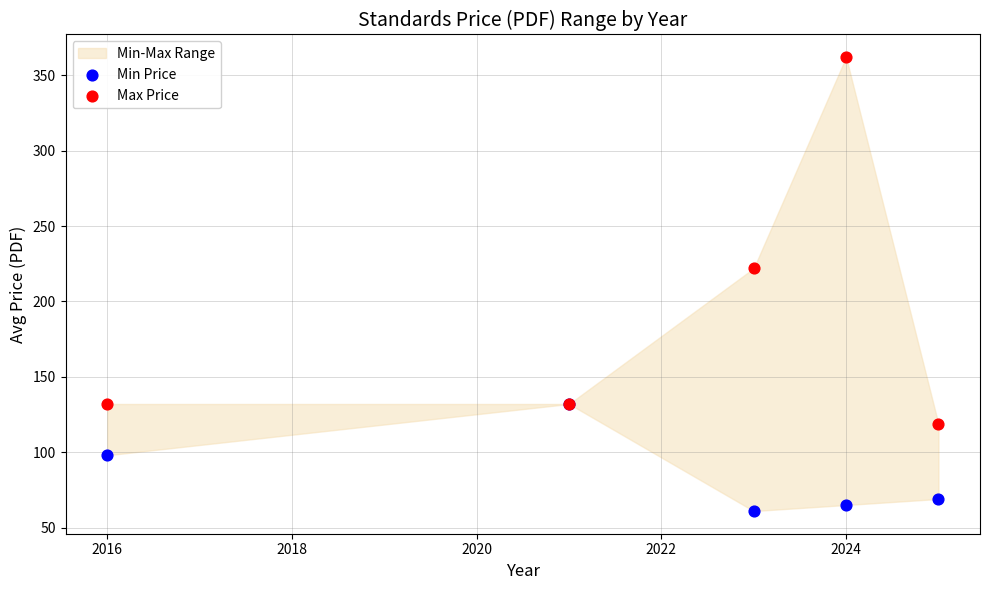

Which series contains the highest Y value?

Max Price